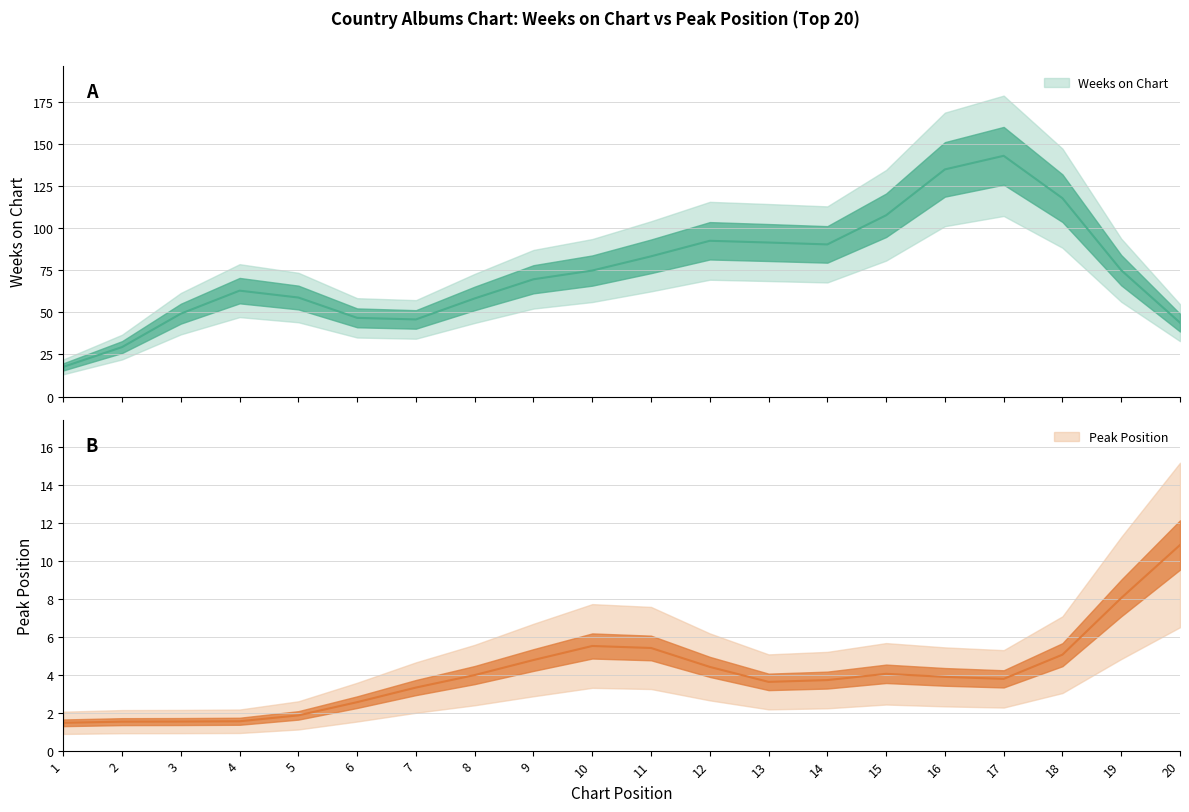

How many series are shown in this chart?

2